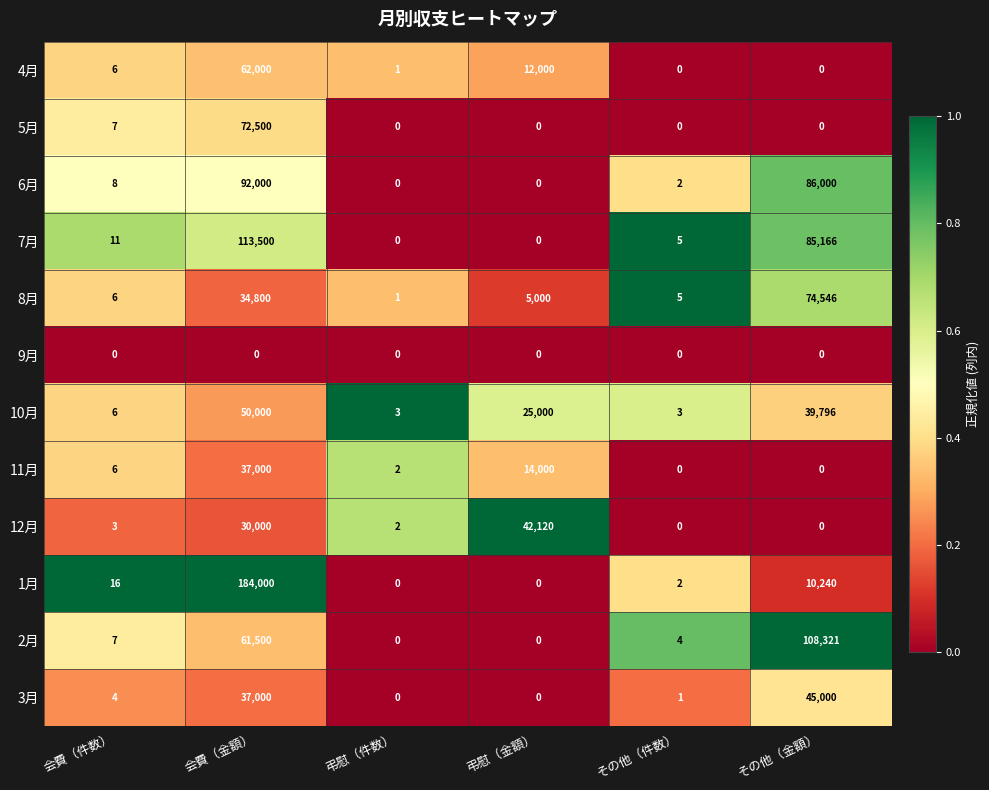

What is the greatest value displayed?

184000